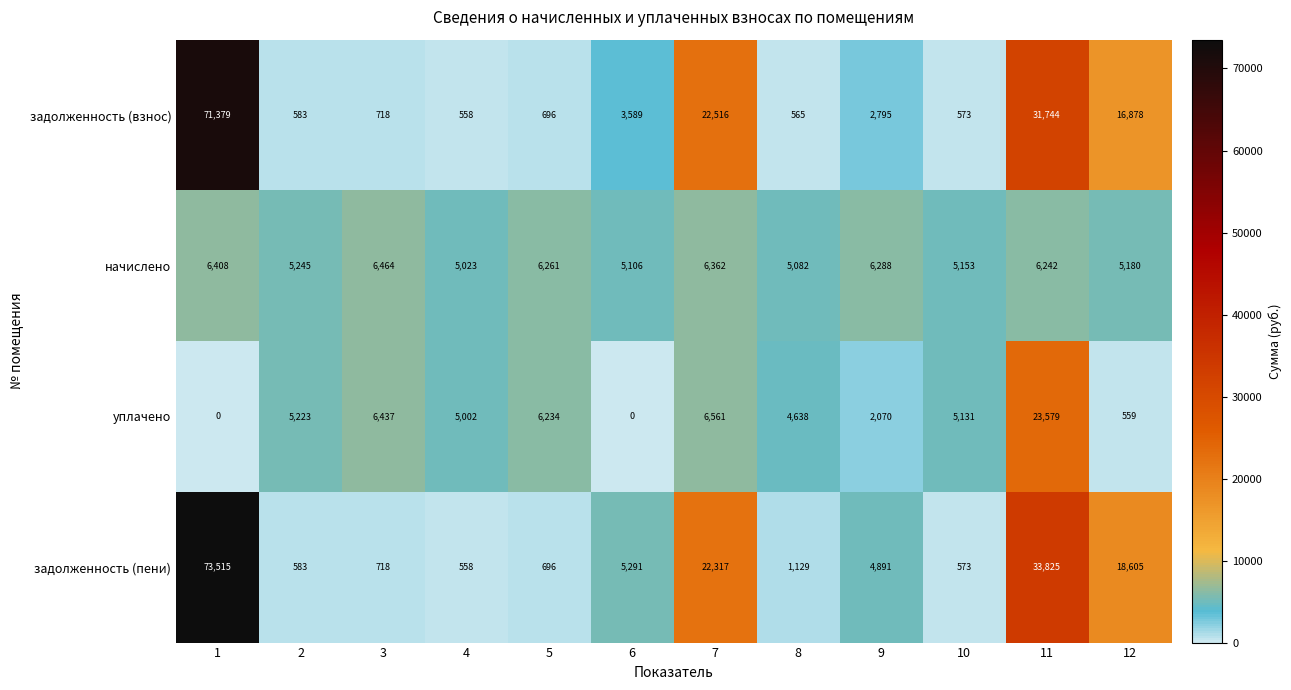

What is the greatest value displayed?

73515